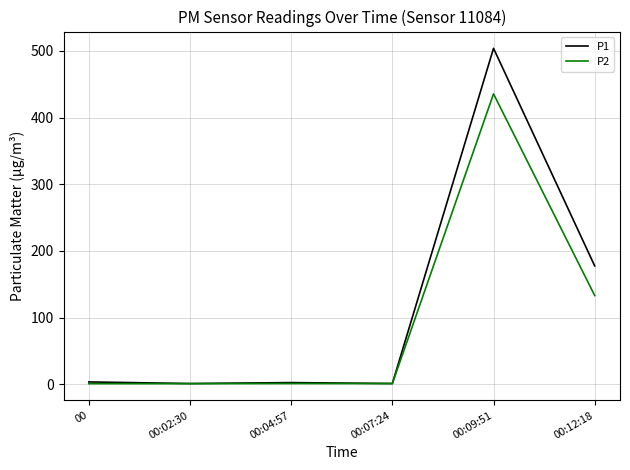

What position from the left is 00:09:51?

5